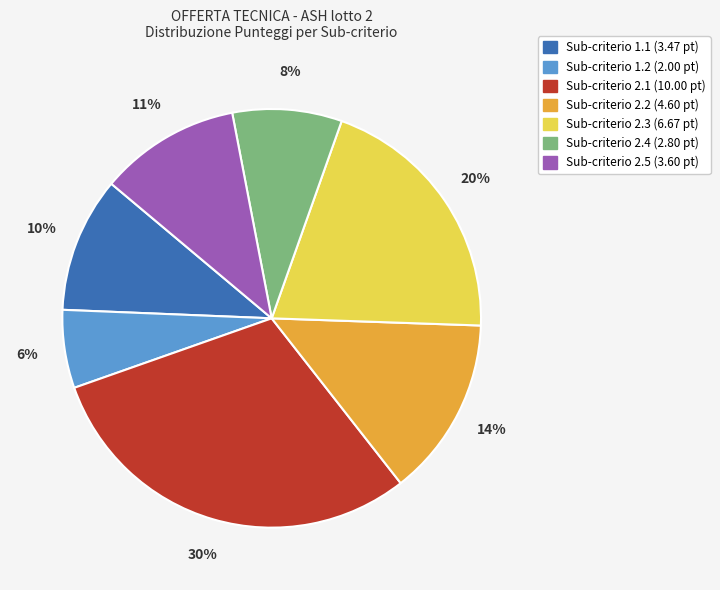

Does any single category account for the majority?

No